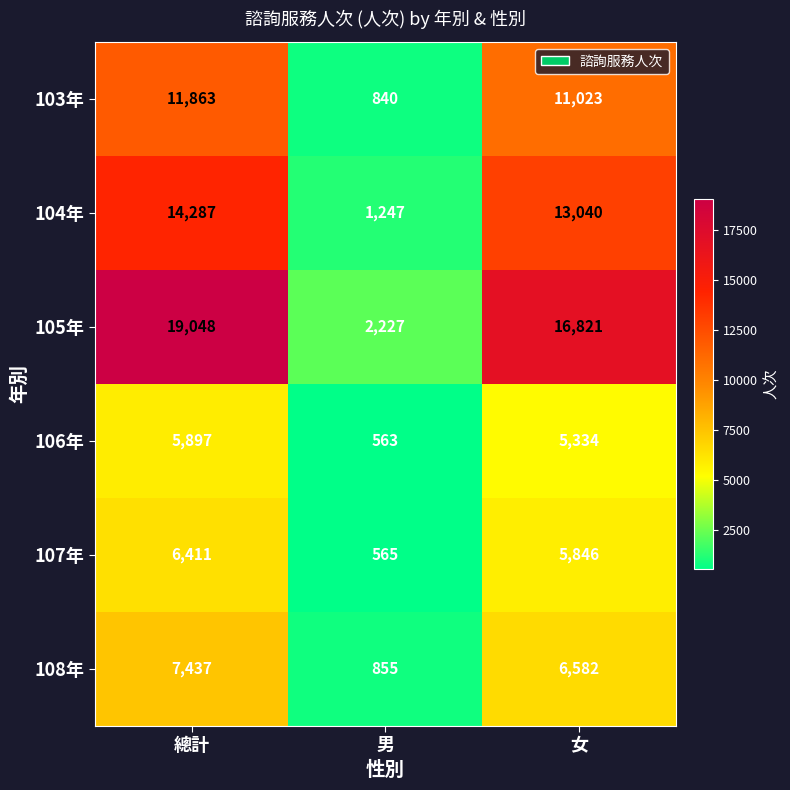

How many series are shown in this chart?

6